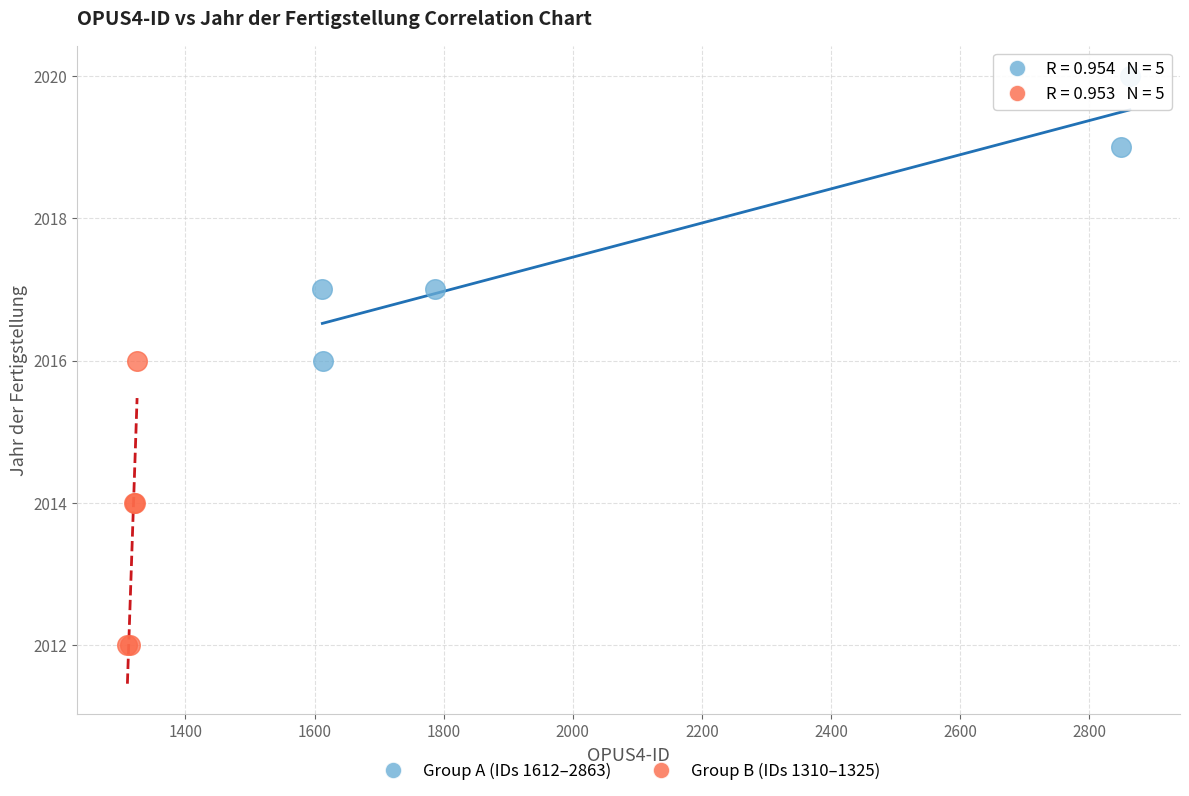

Which series reaches the minimum Y coordinate?

Group B (IDs 1310–1325)